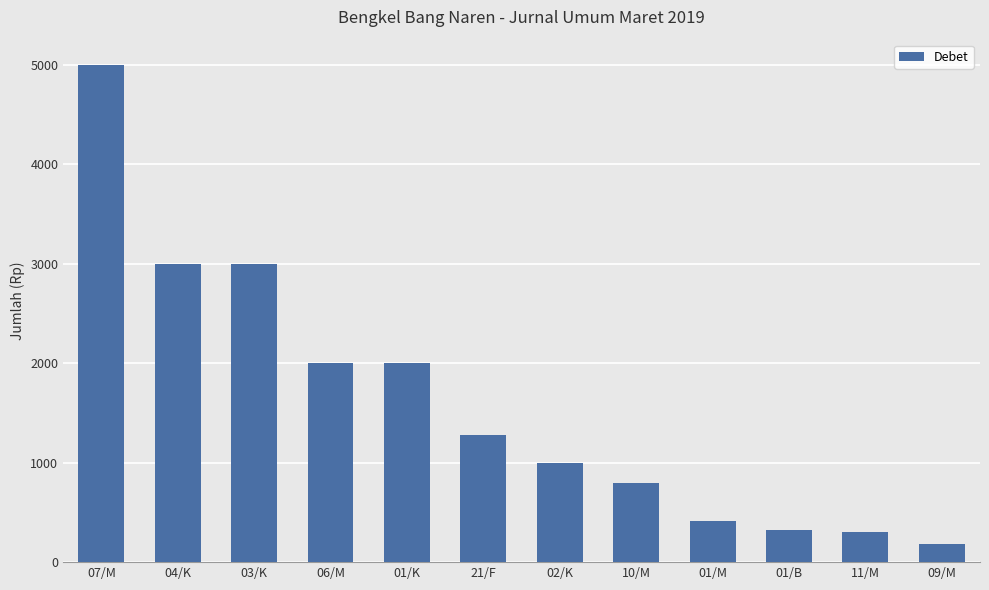

How many series are shown in this chart?

1